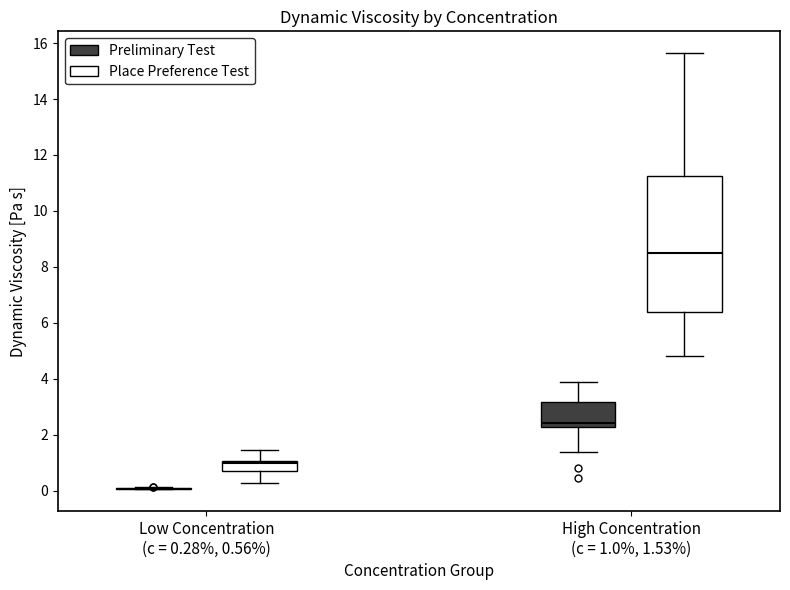

Reading left to right, transcribe this box plot: for each box, give where its median line is, the range the box spans, and where its two whiskers end, as read against the y-axis. The values are not printed on the chart, so give them approximately, as read against the axis.

Low Concentration (c = 0.28%, 0.56%) (Preliminary Test): box collapsed to a line at 0.0, whiskers 0.0 to 0.2
Low Concentration (c = 0.28%, 0.56%) (Place Preference Test): median 1.0 (just below the box's upper edge), box 0.8 to 1.0, whiskers 0.2 to 1.4
High Concentration (c = 1.0%, 1.53%) (Preliminary Test): median 2.4, box 2.2 to 3.2, whiskers 1.4 to 3.8
High Concentration (c = 1.0%, 1.53%) (Place Preference Test): median 8.4, box 6.4 to 11.2, whiskers 4.8 to 15.6